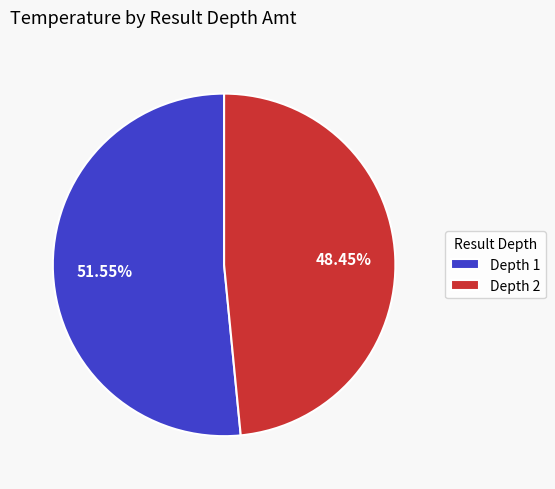

Which slice represents more than half of the pie?

Depth 1